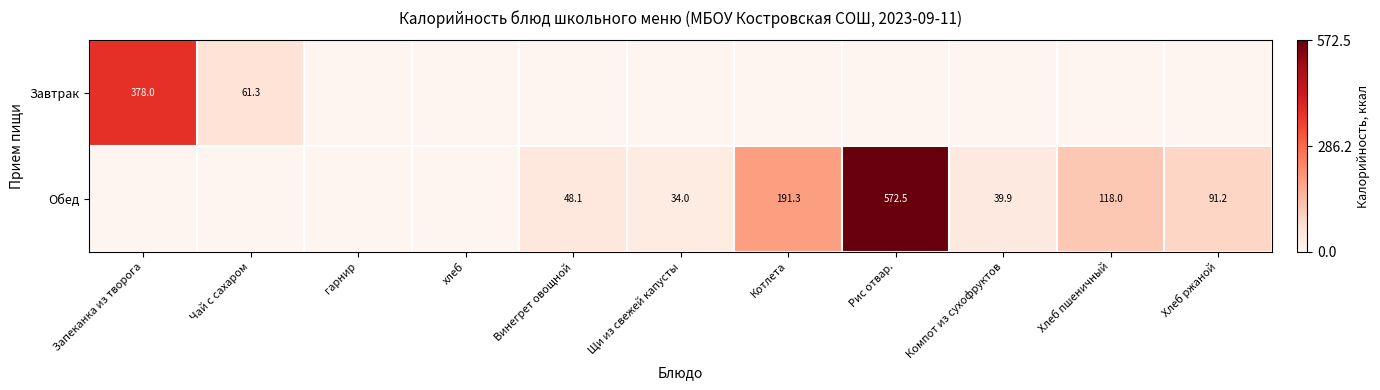

True or false: Завтрак has a value of 61.3 at Чай с сахаром.

True